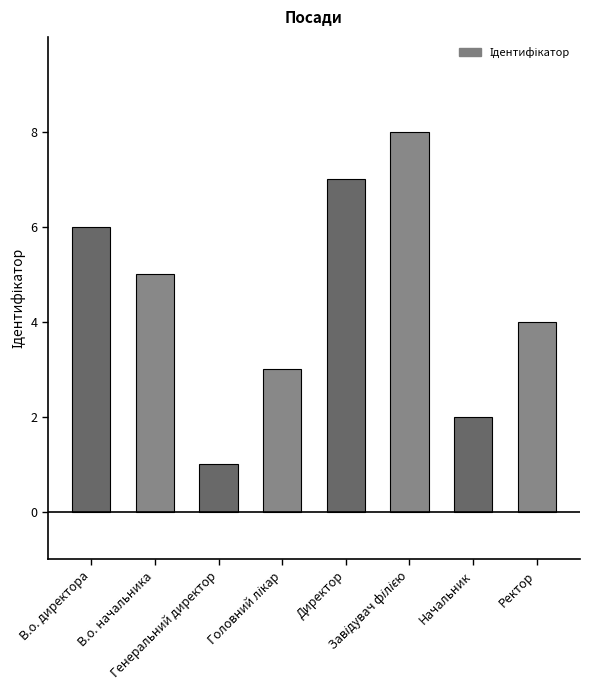

What is the difference between the maximum and minimum values?

7